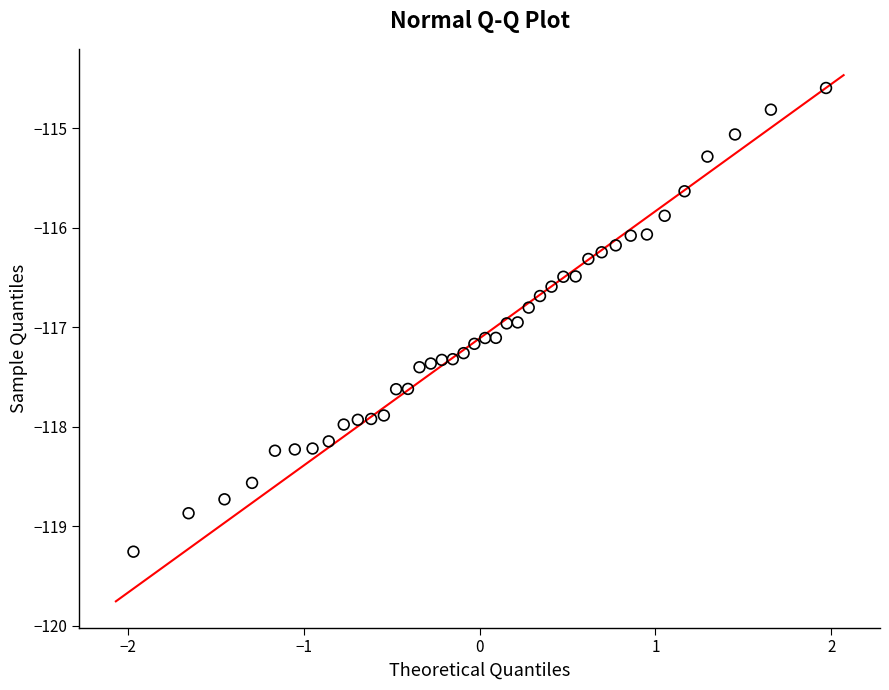

What is the range of X values (max minus min)?

3.9